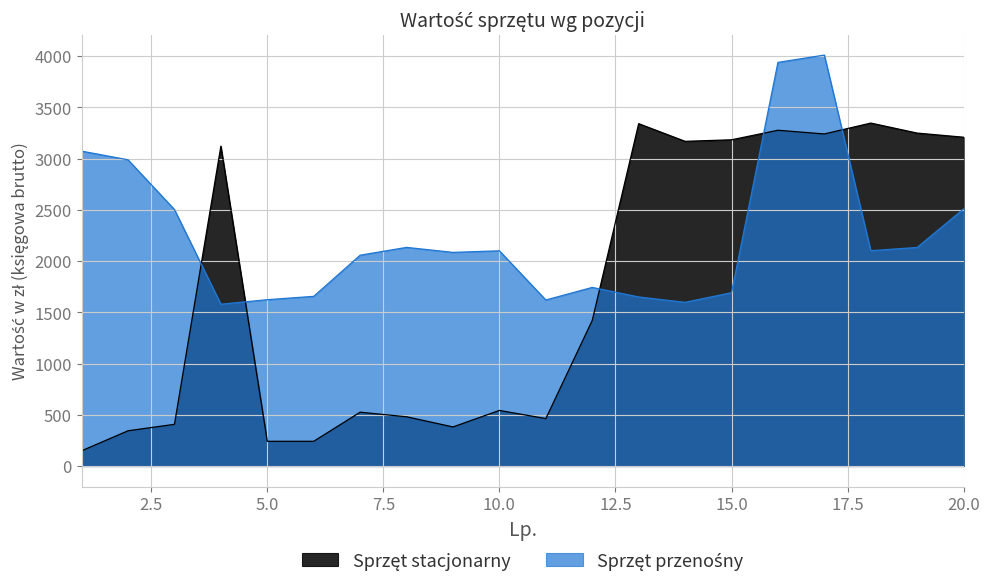

At which category does Sprzęt stacjonarny reach its first local valley?

5